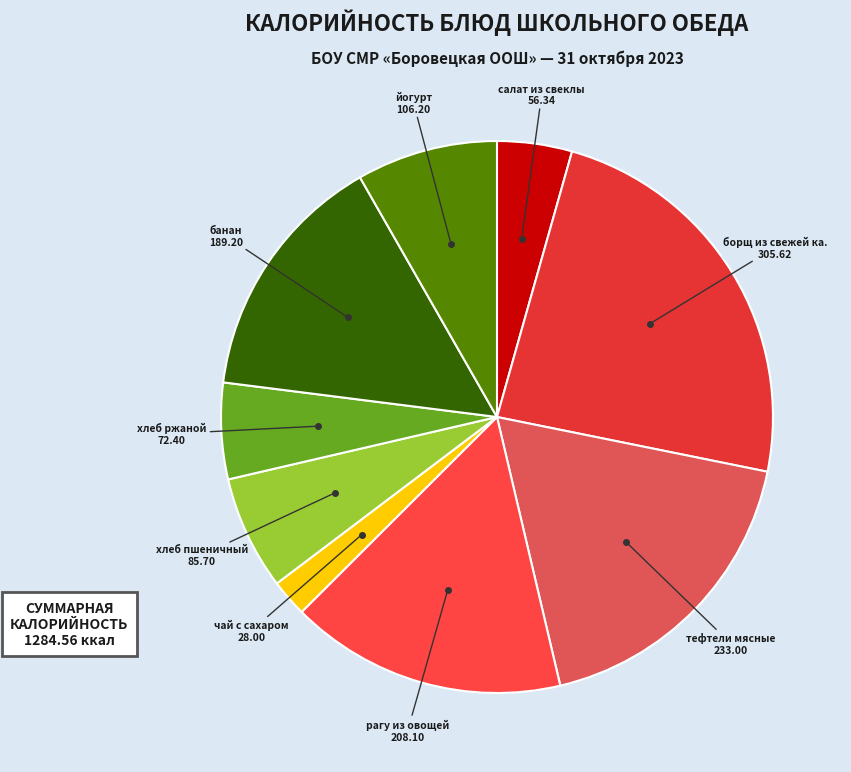

To the nearest percent, what is the difference between the банан and рагу из овощей slice percentages?

1%